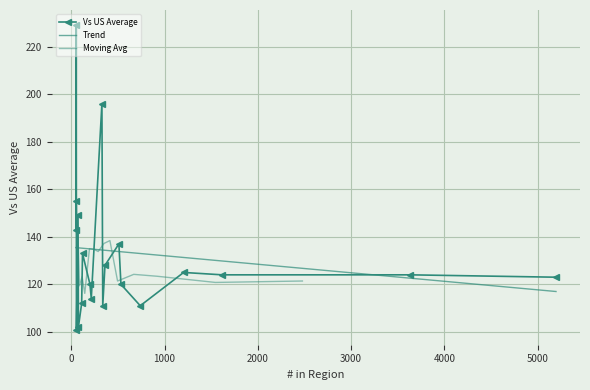

True or false: Vs US Average has more than 0 interior local peaks.

True